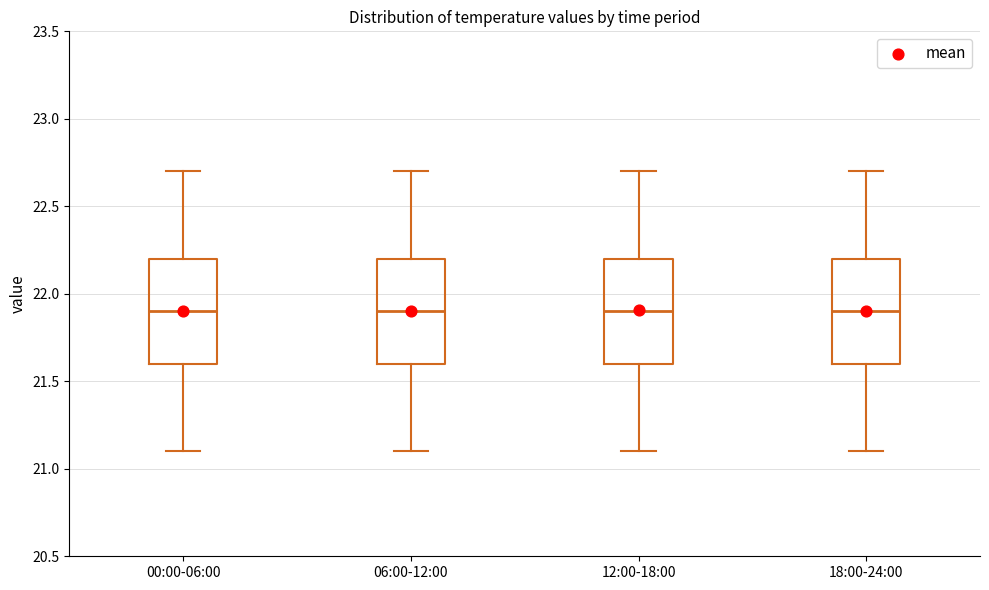

Reading left to right, read every box against the y-axis: the position of its median line, the range the box covers, and the ends of its whiskers. The values are not printed on the chart, so give them approximately, as read against the axis.

00:00-06:00: median 21.9, box 21.6 to 22.2, whiskers 21.1 to 22.7
06:00-12:00: median 21.9, box 21.6 to 22.2, whiskers 21.1 to 22.7
12:00-18:00: median 21.9, box 21.6 to 22.2, whiskers 21.1 to 22.7
18:00-24:00: median 21.9, box 21.6 to 22.2, whiskers 21.1 to 22.7